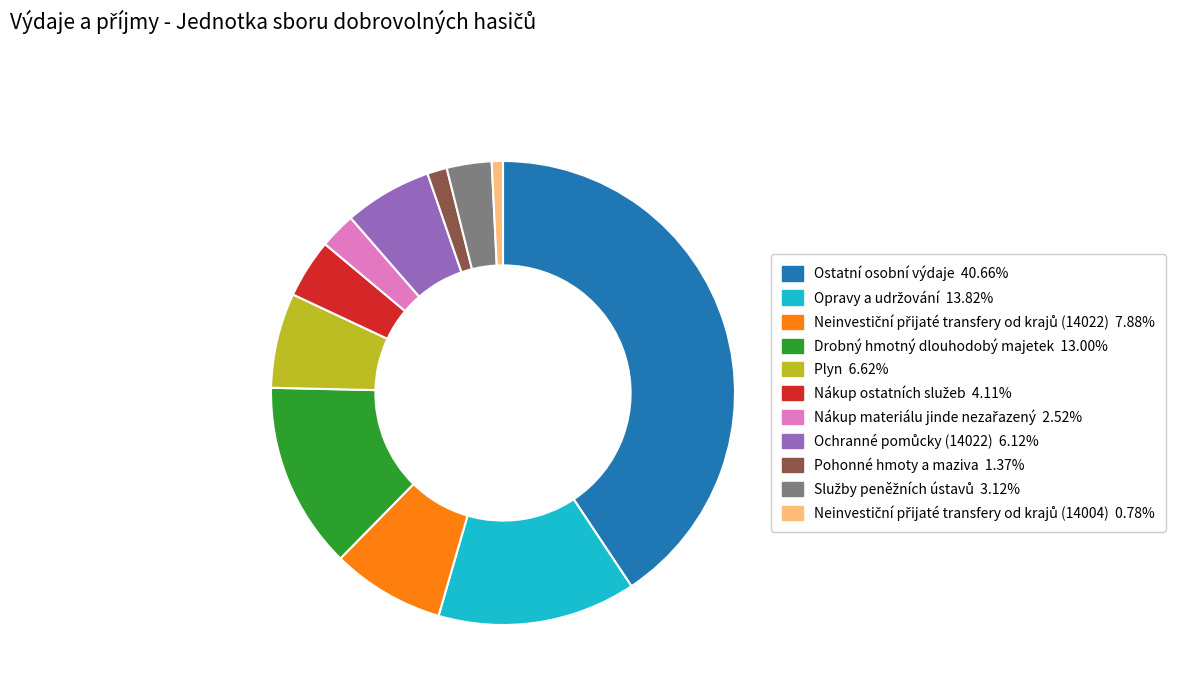

Does any single category account for the majority?

No